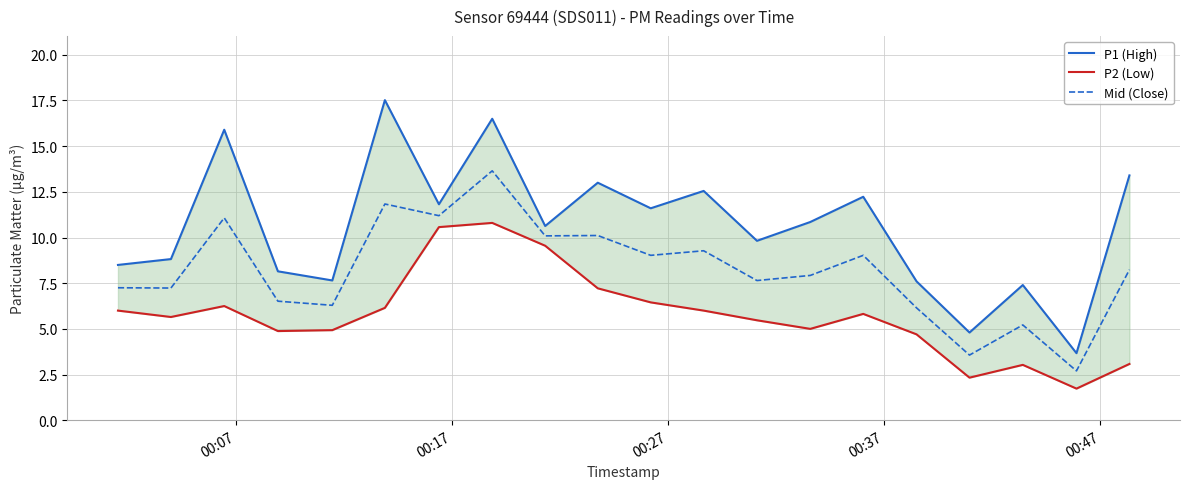

Is it true that P2 (Low) equals 1.6 at 00:27?

False